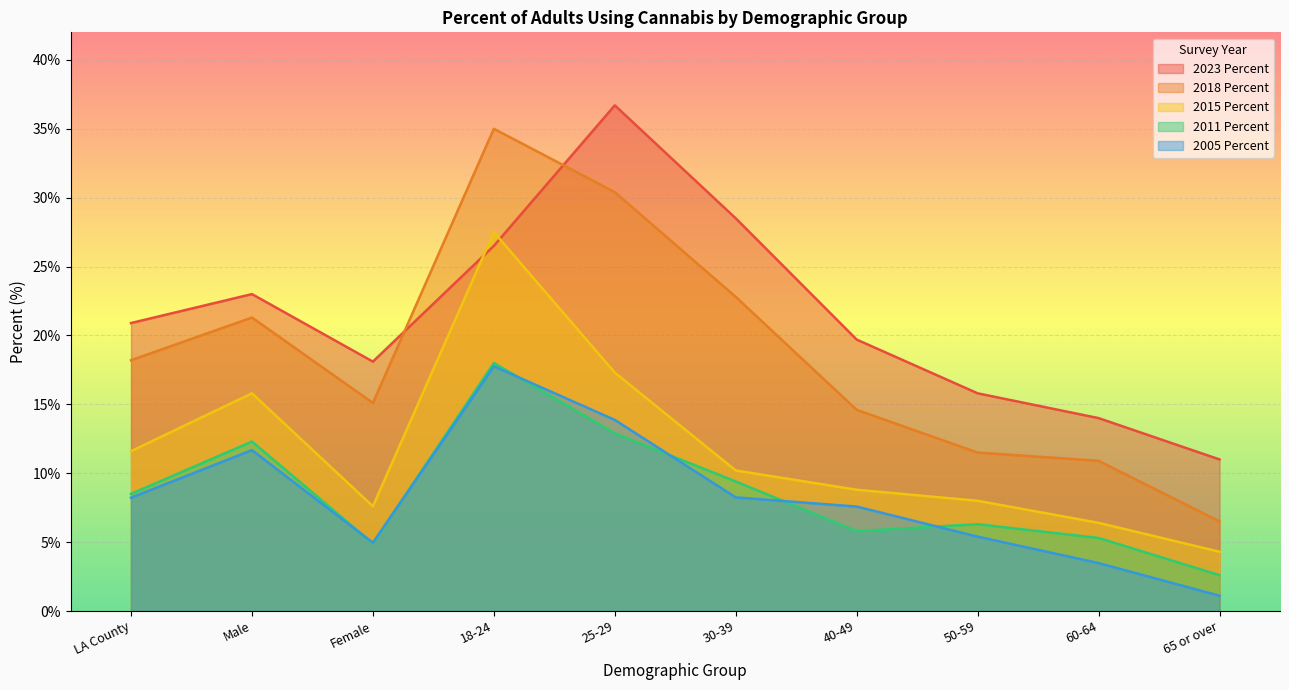

How many interior local valleys does the 2011 Percent series have?

2